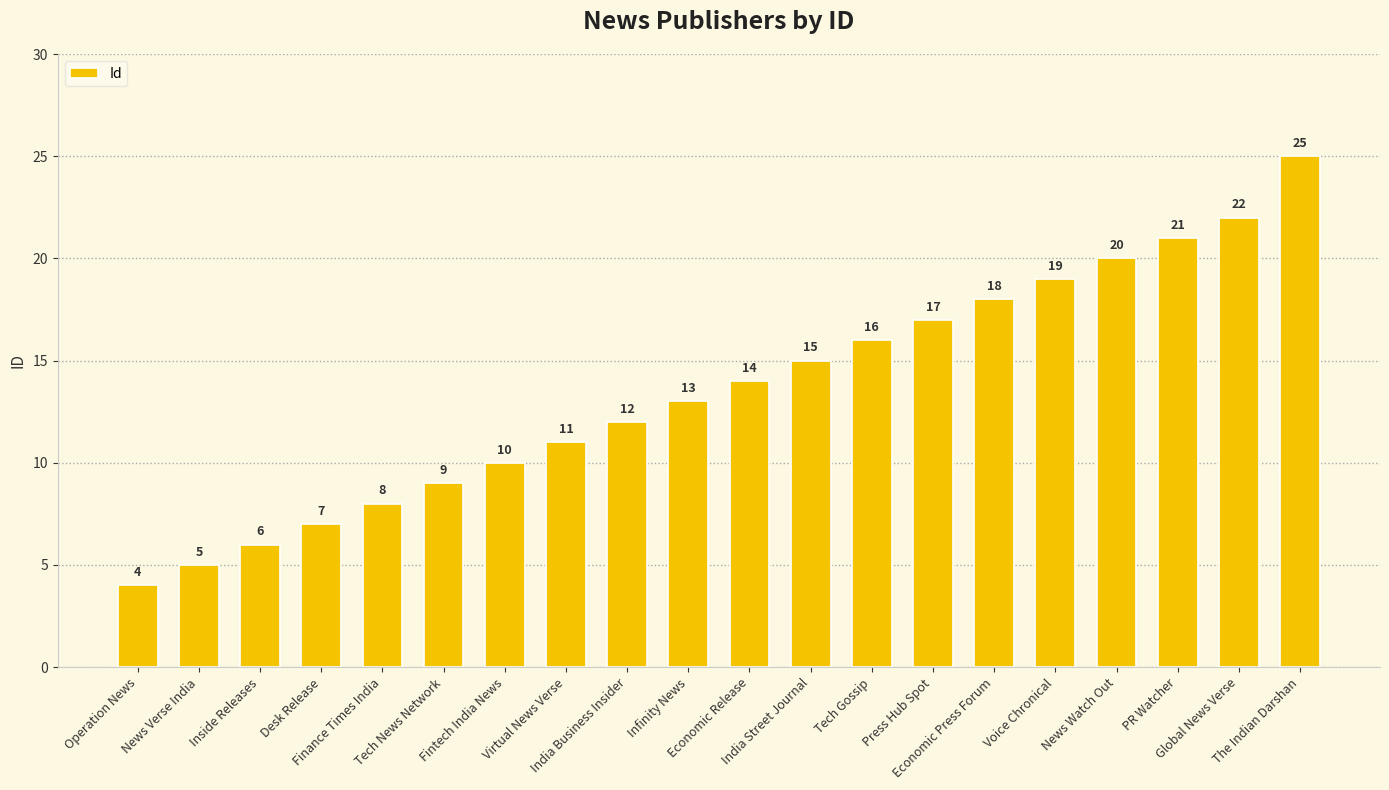

What is the value of the 3rd bar from the left?

6